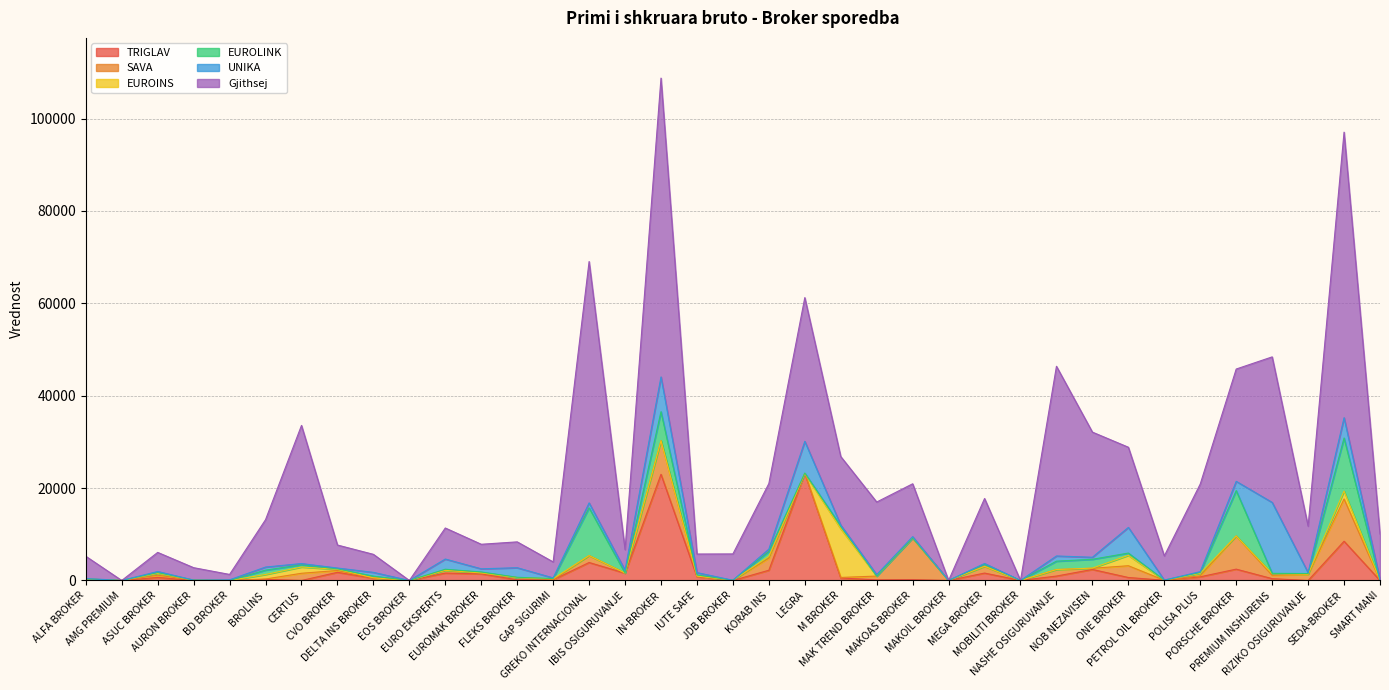

Is it true that SAVA equals 0 at MAKOIL BROKER?

True